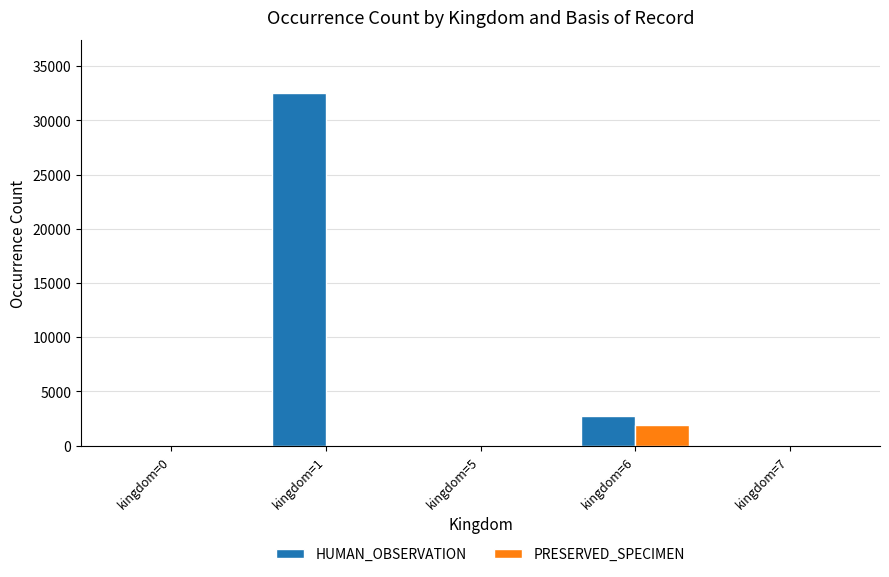

What is the maximum value for HUMAN_OBSERVATION?

32530